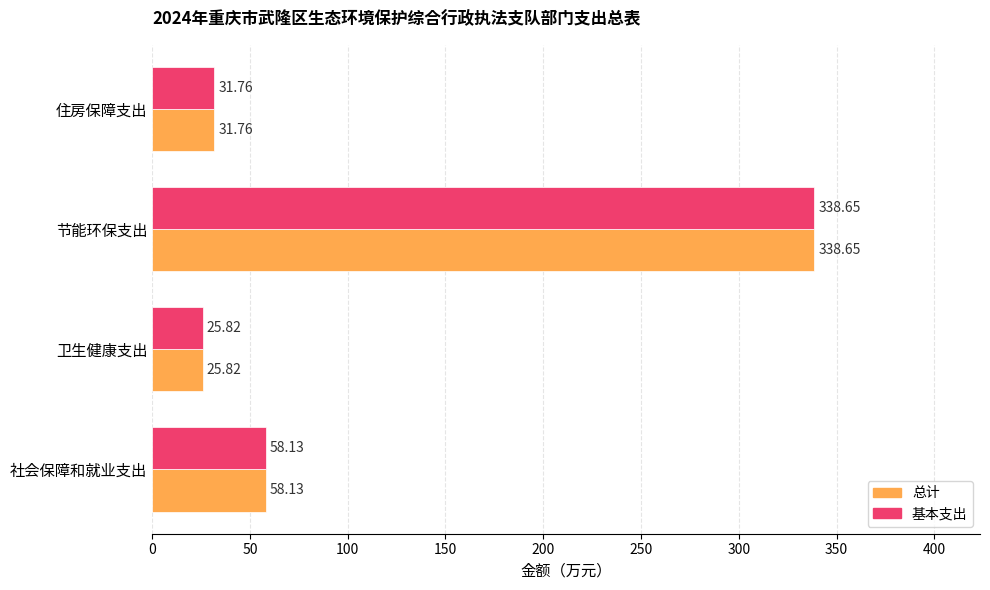

At which category is the sum across all series the highest?

节能环保支出